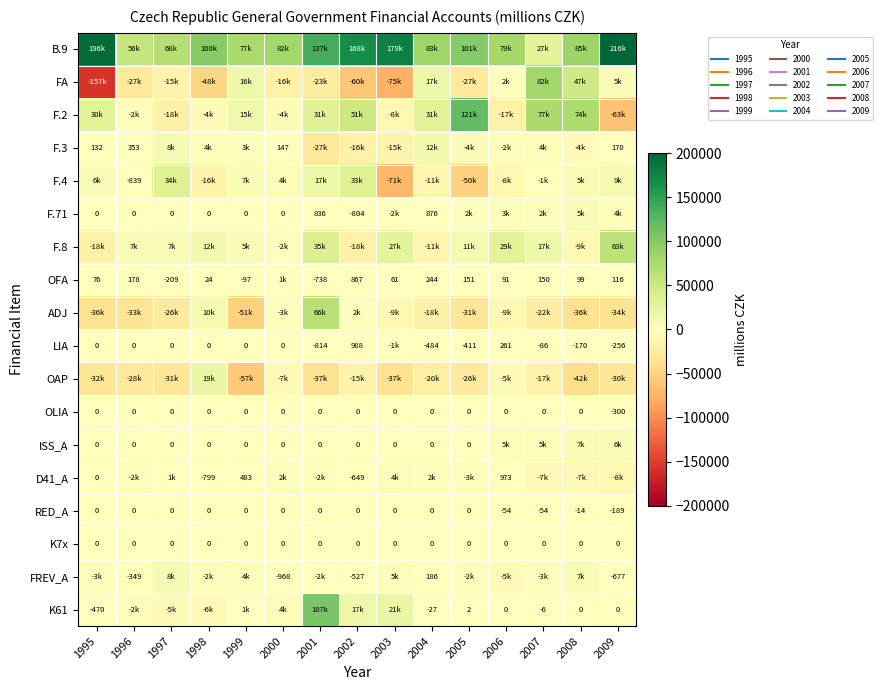

Rank the series at 1998 from lowest to highest value.

FA, F.4, K61, F.2, FREV_A, D41_A, F.71, LIA, OLIA, ISS_A, RED_A, K7x, OFA, F.3, ADJ, F.8, OAP, B.9